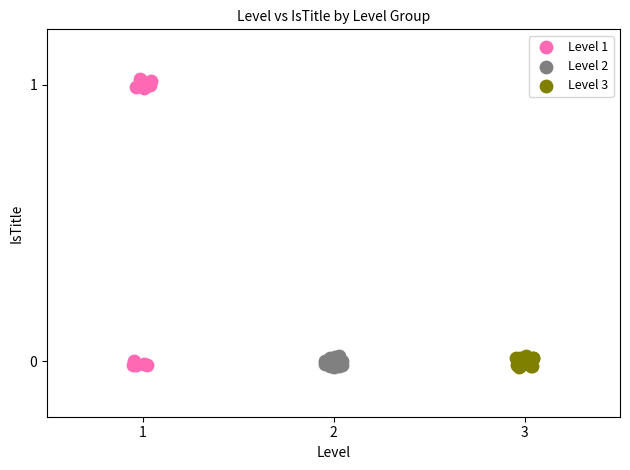

Which series has the largest Y range (max minus min)?

Level 1